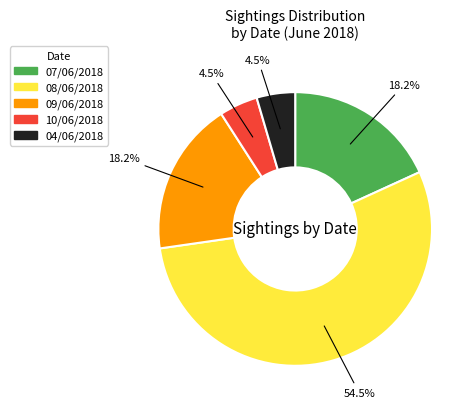

Count the number of slices in the pie.

5